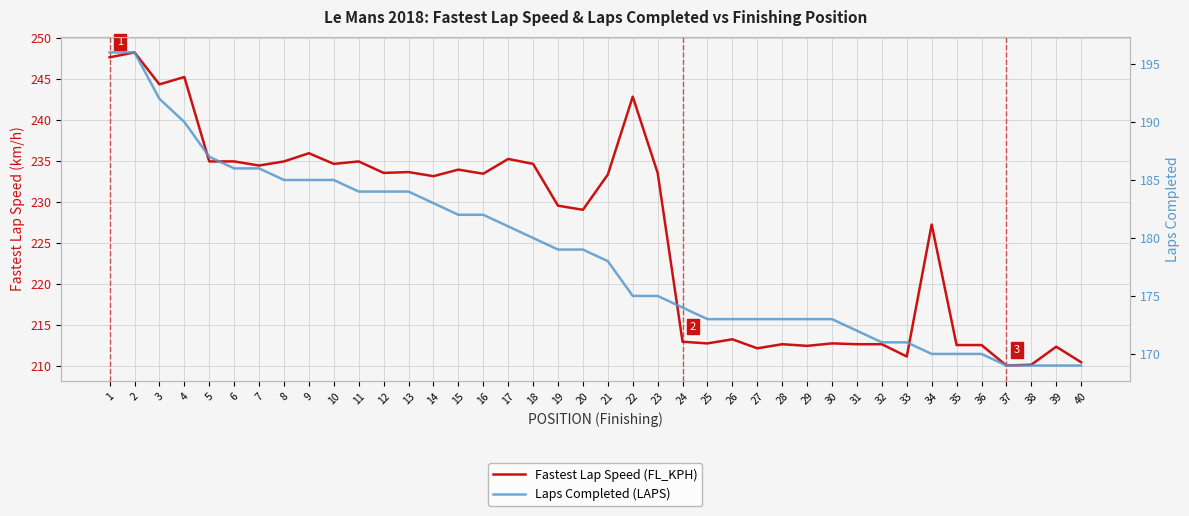

How many data points in Fastest Lap Speed (FL_KPH) are above 233?

21